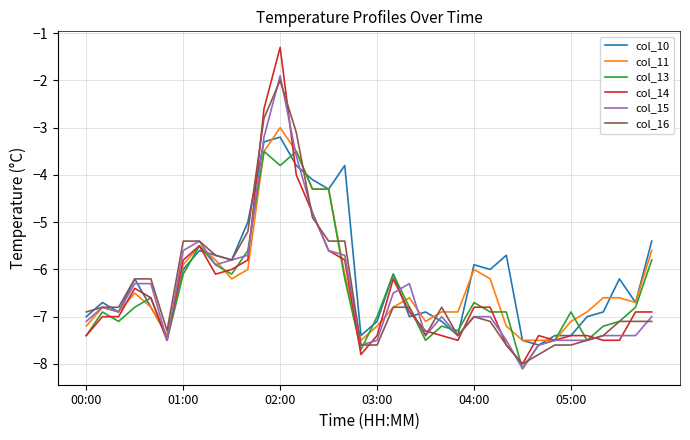

Which series has the widest spread of values?

col_14